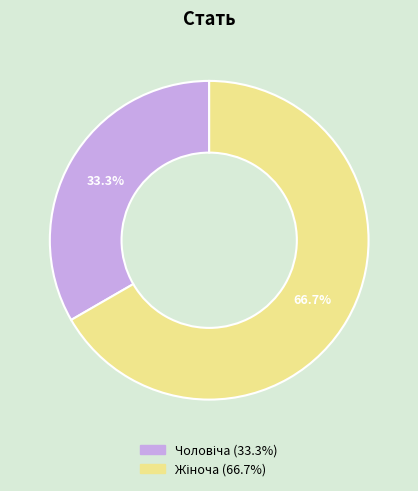

Is there a majority slice in this chart?

Yes